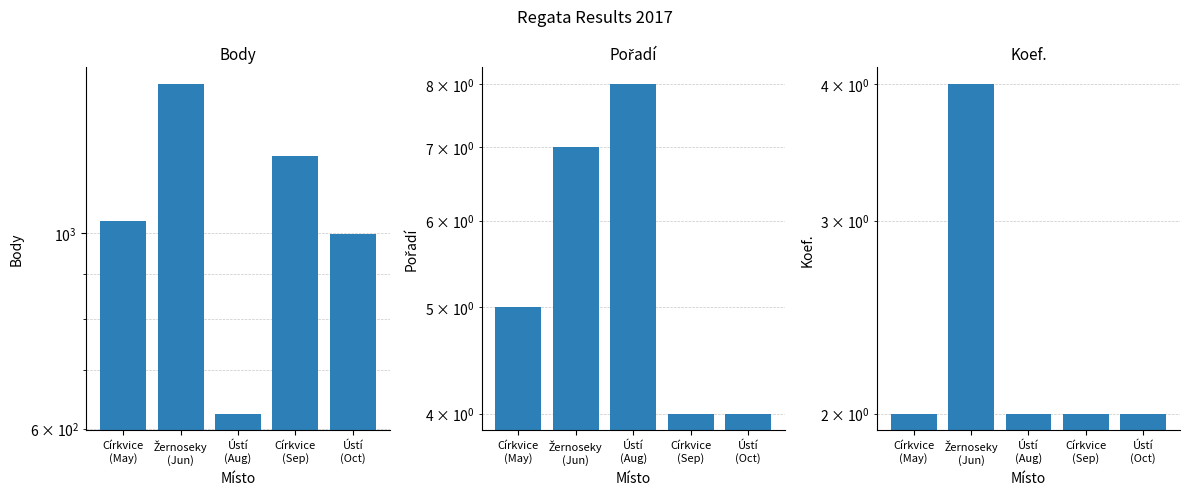

What is the total value across all series at Žernoseky
(Jun)?

1490